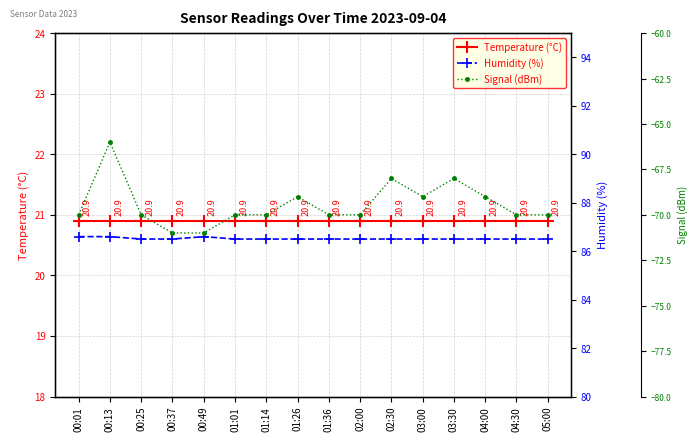

Which category has the highest value across all series?

00:01